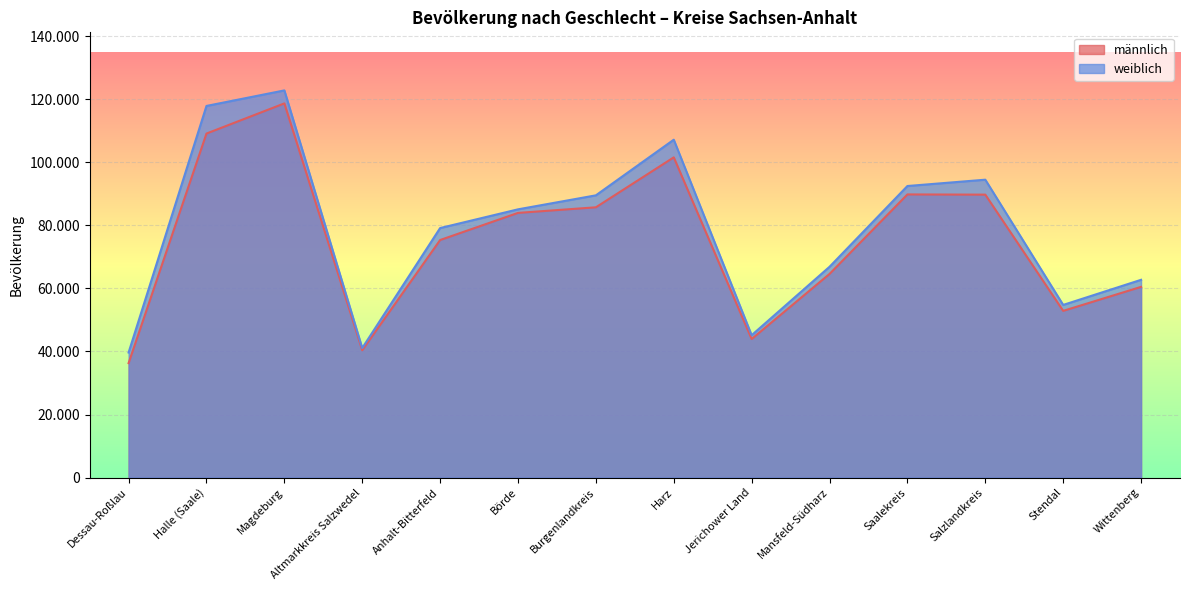

Rank the series at Saalekreis from lowest to highest value.

männlich, weiblich